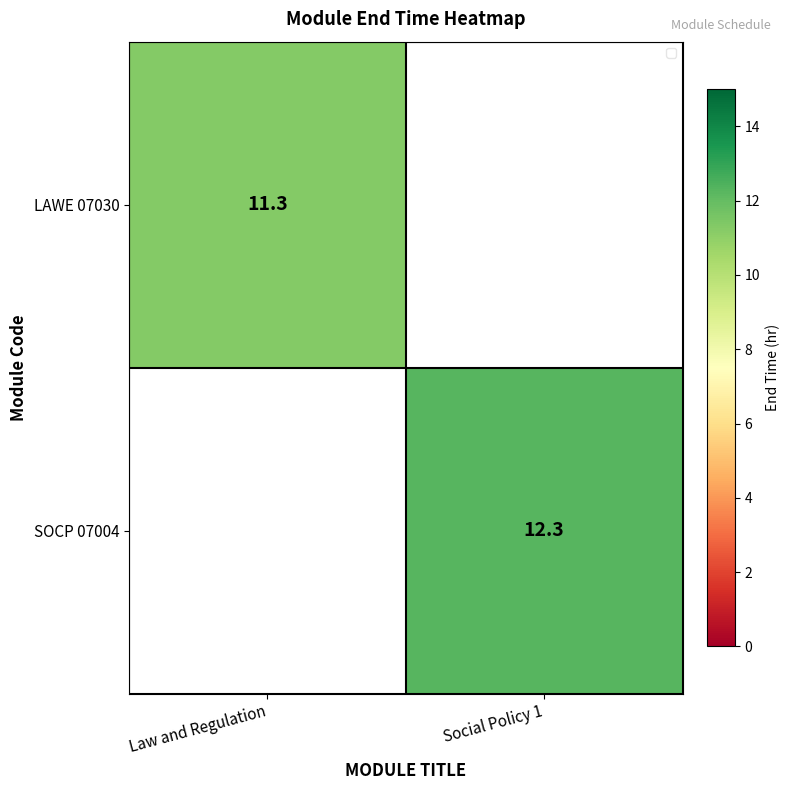

Is the value of LAWE 07030 at Law and Regulation greater than the value of SOCP 07004 at Social Policy 1?

No